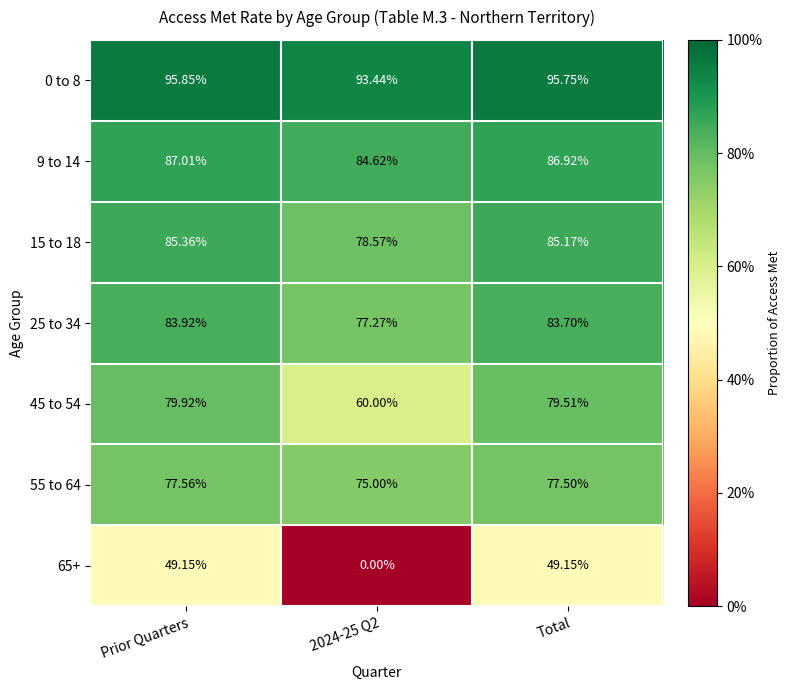

At which label does 15 to 18 first exceed 85?

Prior Quarters